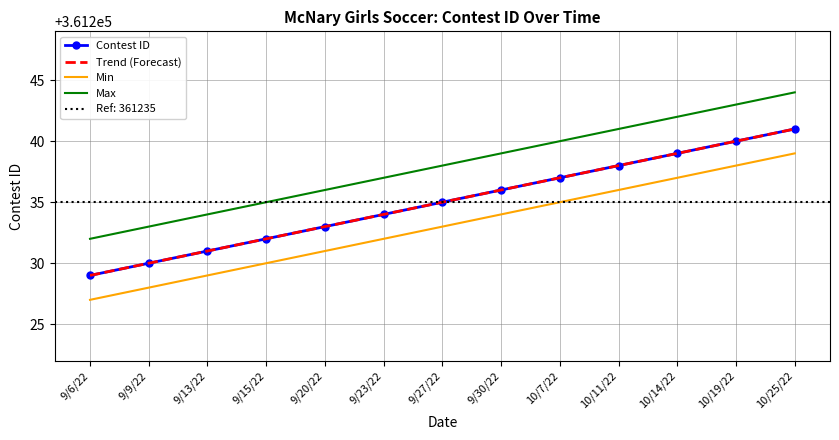

Rank the categories by value from highest to lowest.

10/25/22, 10/19/22, 10/14/22, 10/11/22, 10/7/22, 9/30/22, 9/27/22, 9/23/22, 9/20/22, 9/15/22, 9/13/22, 9/9/22, 9/6/22